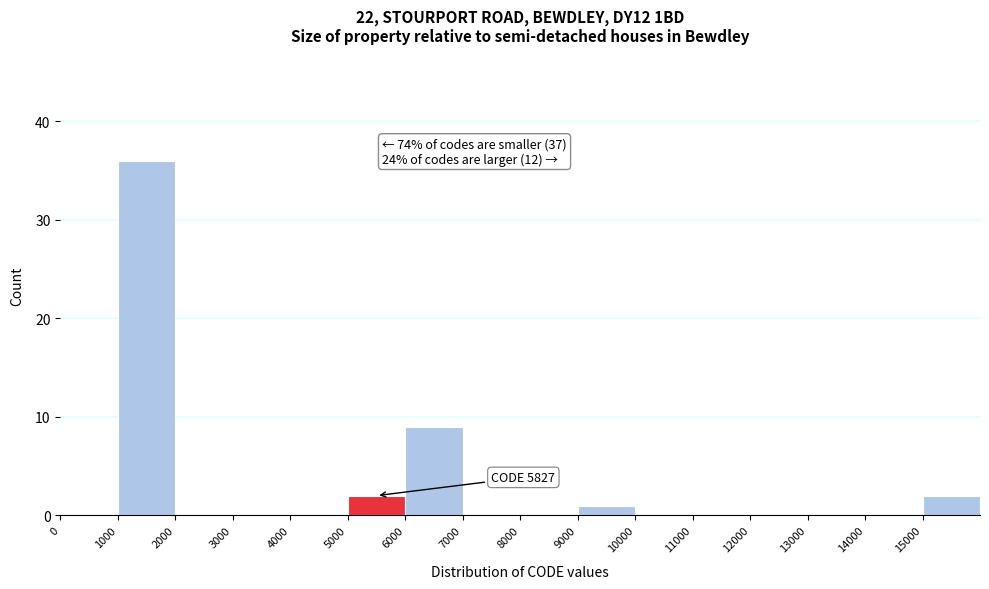

Which range on the x-axis has the tallest bar?

1000 to 2000